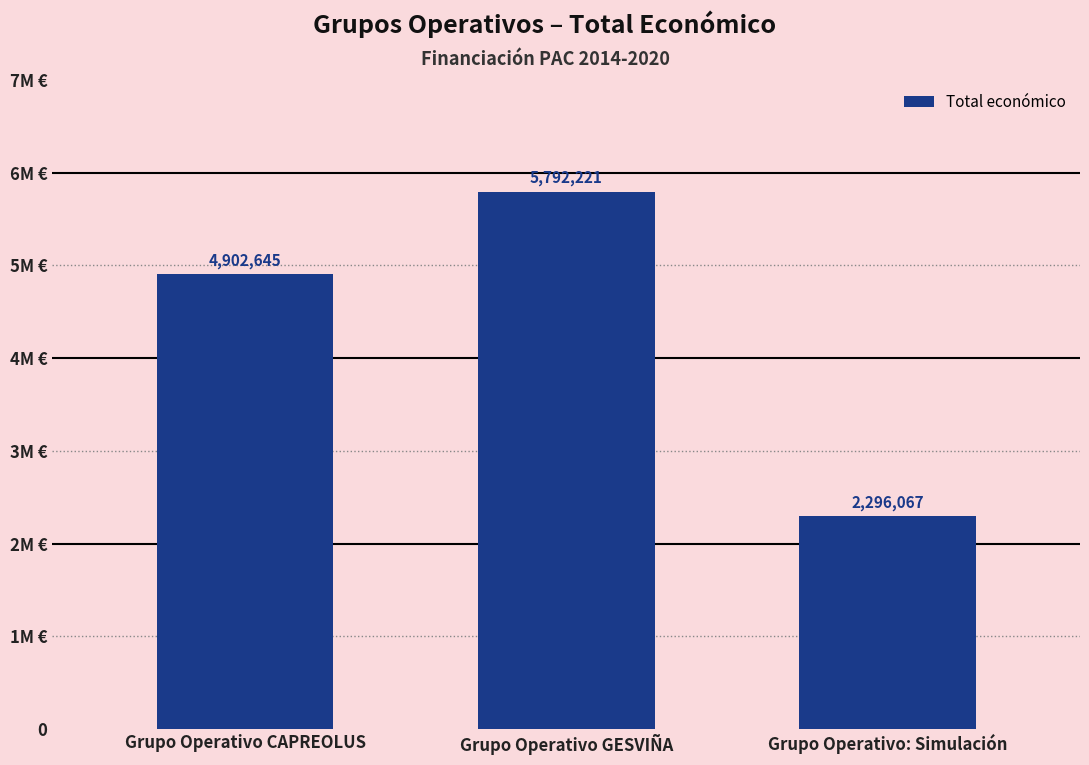

The value at Grupo Operativo GESVIÑA is 7652732. True or false?

False